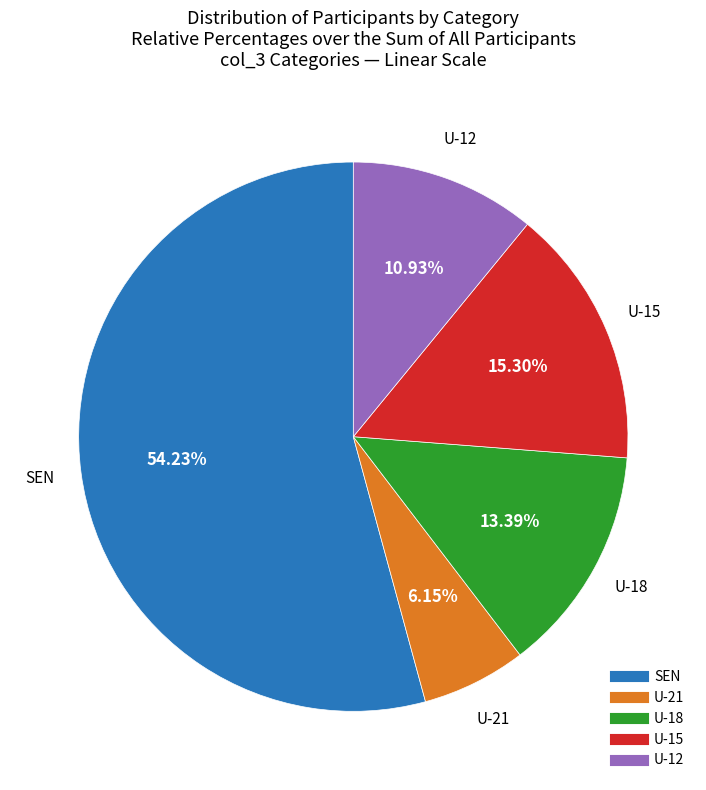

How many slices are in this pie chart?

5